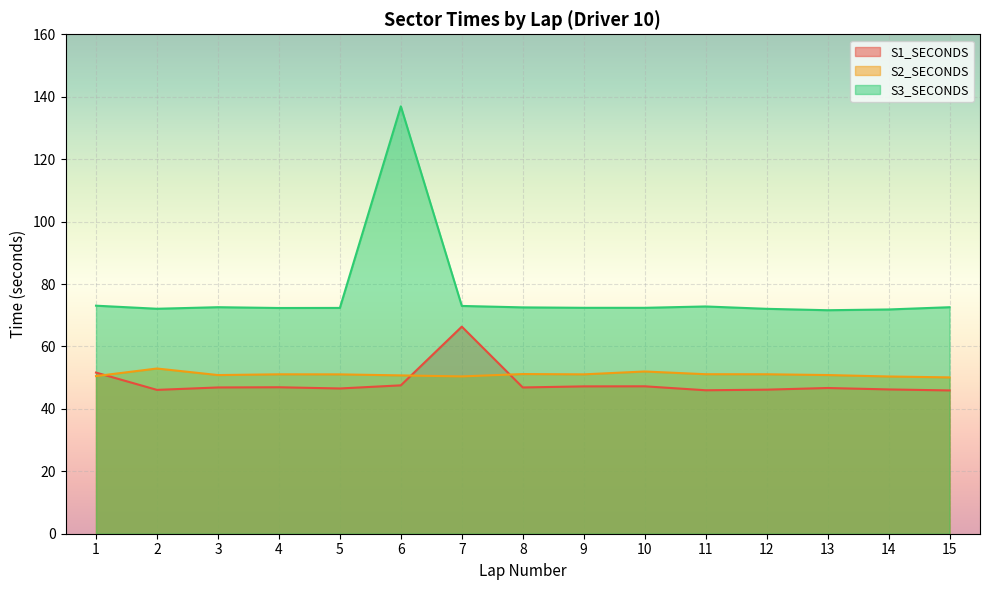

At 13, list the series in order from smallest to largest.

S1_SECONDS, S2_SECONDS, S3_SECONDS